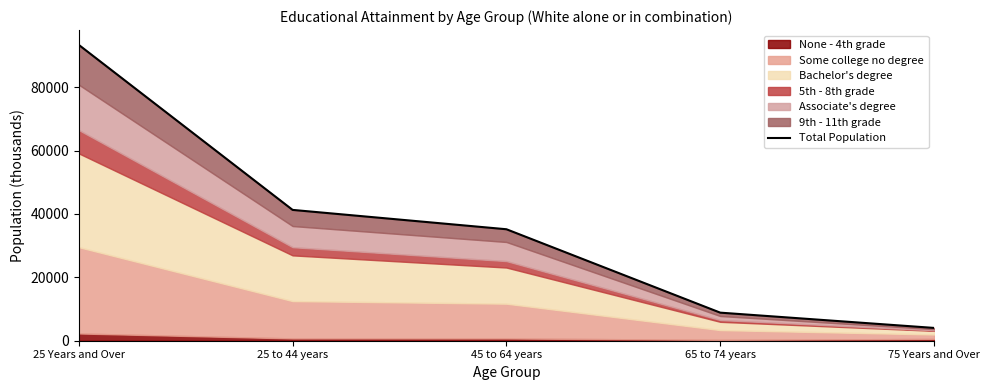

What position from the left is 25 Years and Over?

1